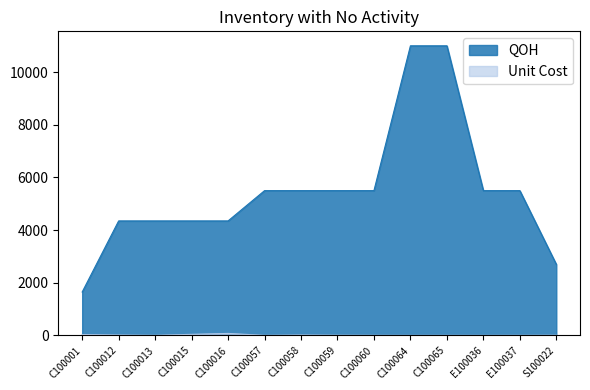

What is the difference between the maximum and second lowest values in the QOH series?

8300.0